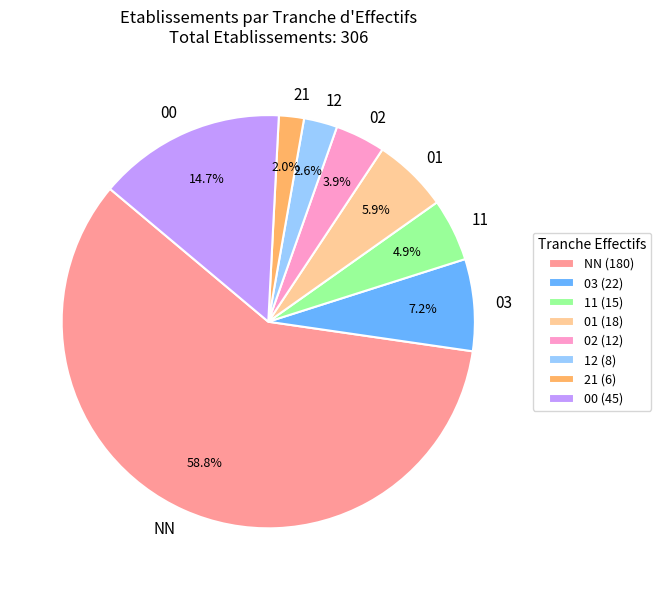

To the nearest percent, what is the combined percentage of NN and 02?

63%